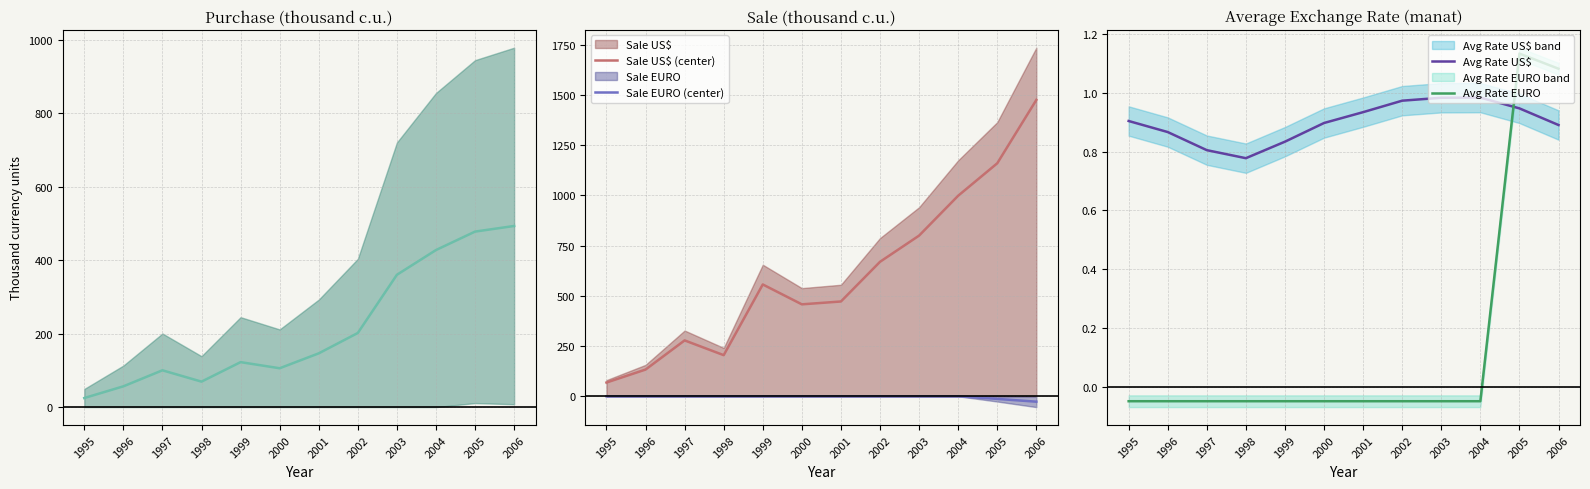

What is the greatest value displayed?

1474.3